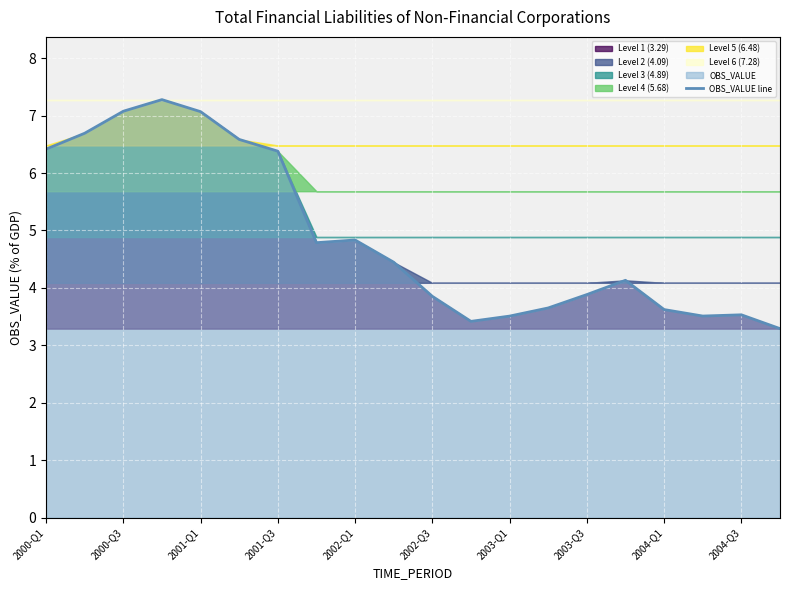

Count the number of categories in the chart.

20